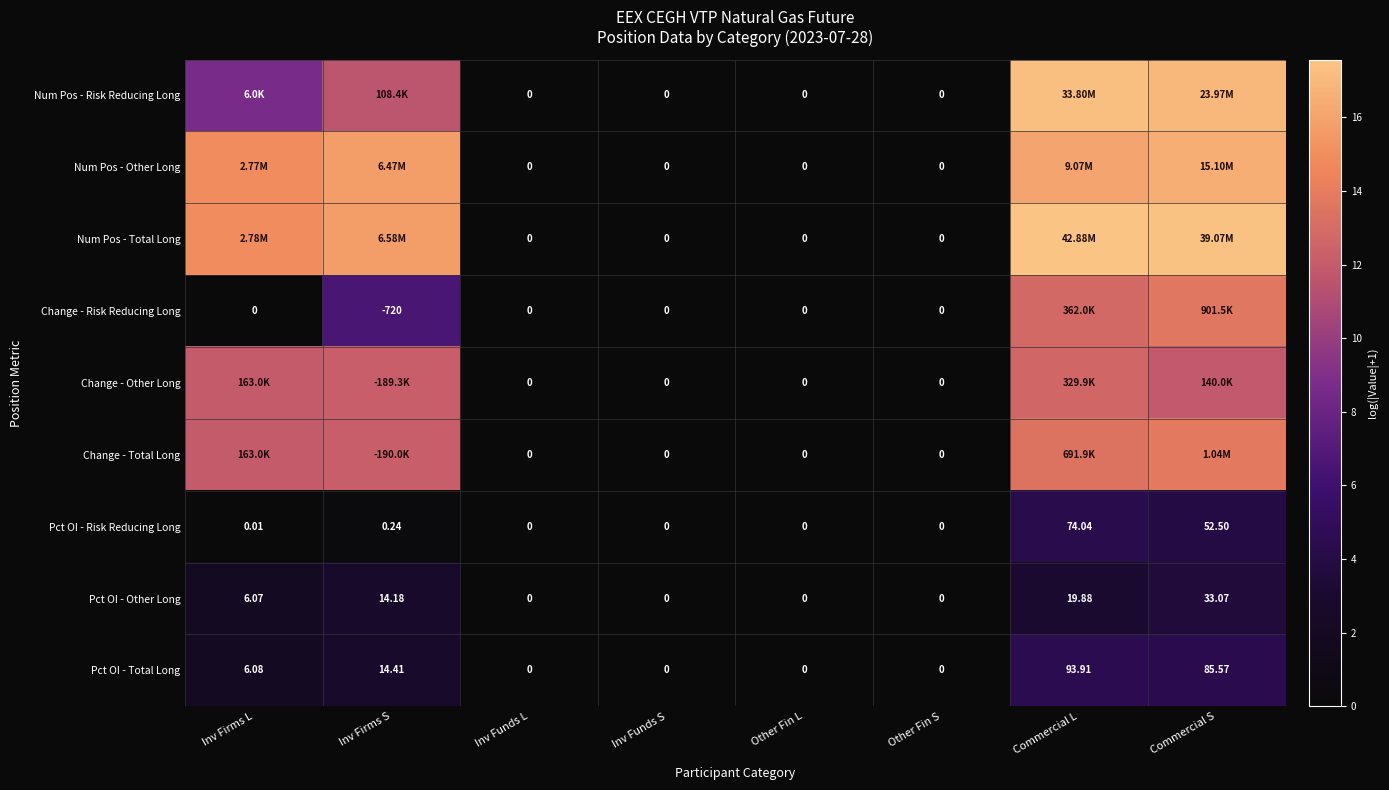

Is it true that Pct OI - Other Long equals 0.9 at Commercial S?

False